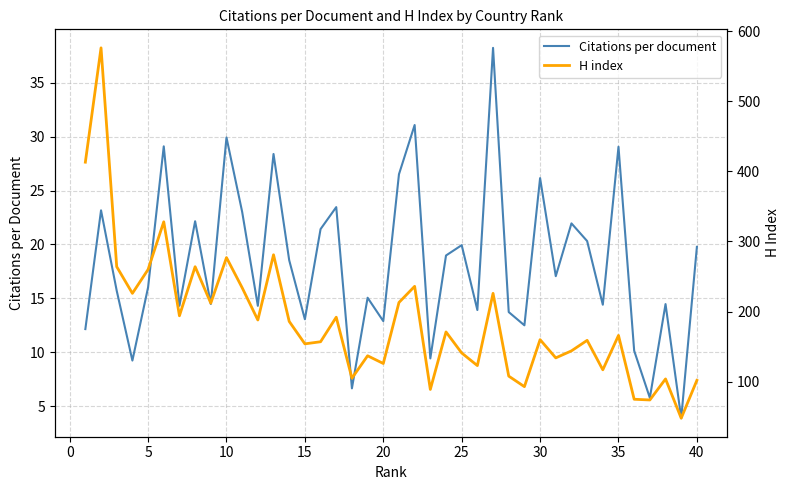

The value of Citations per document at 10 is 14.4. True or false?

False